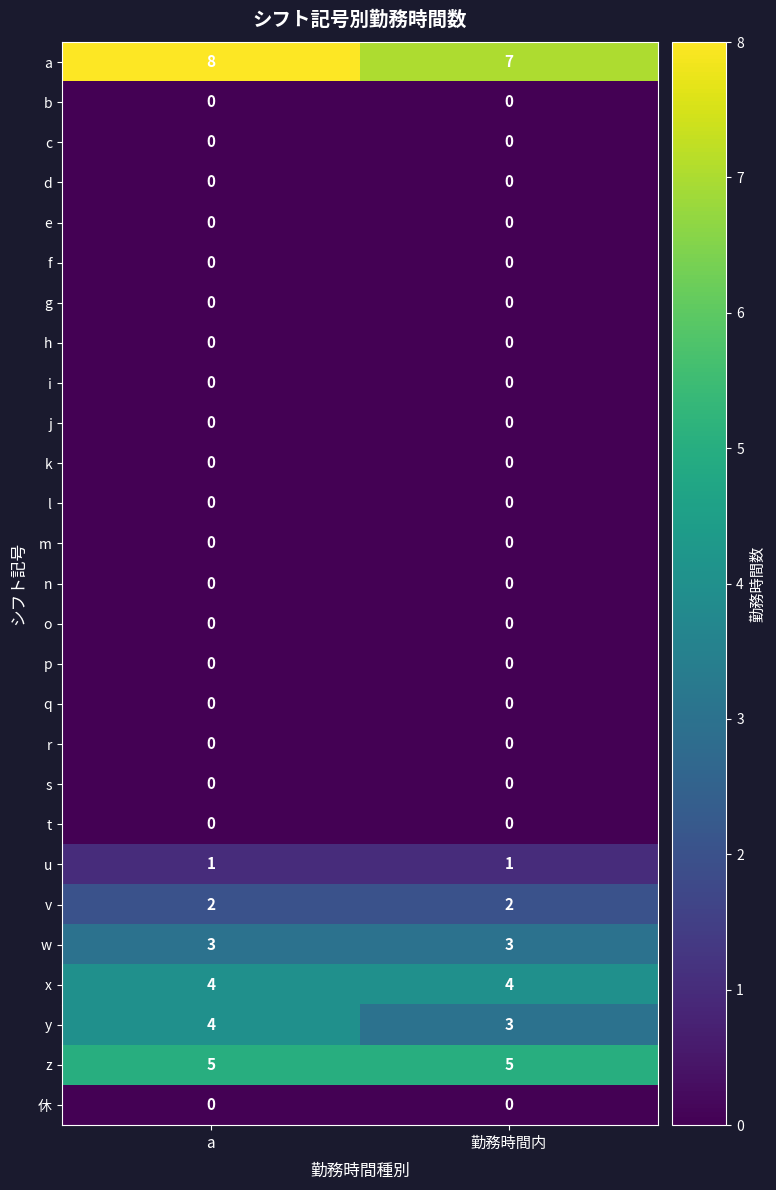

Which series has the largest total across all categories?

a